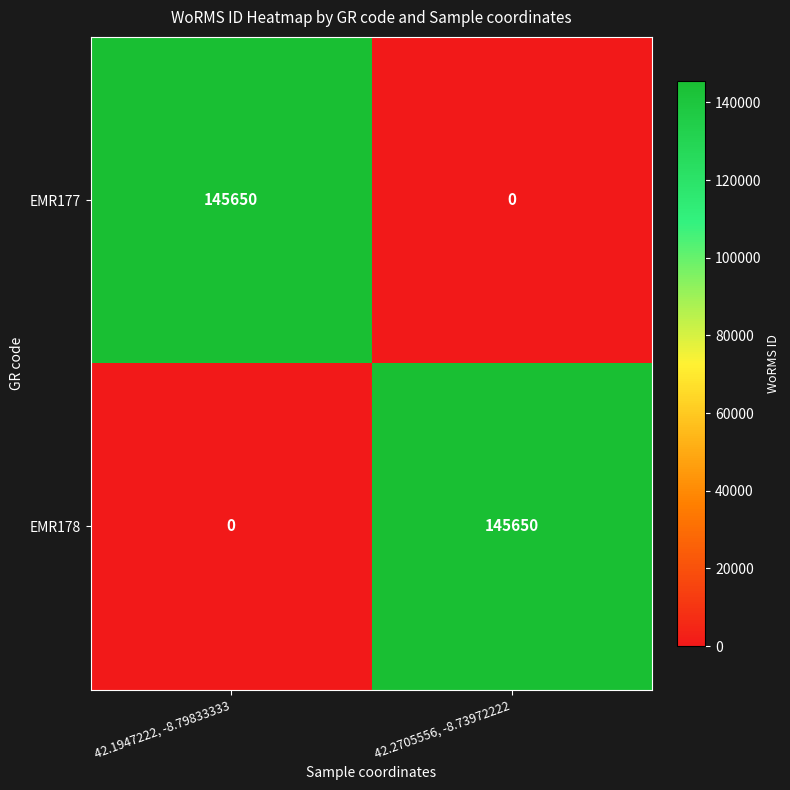

What is the spread (max minus min) of values at 42.1947222, -8.79833333?

145650